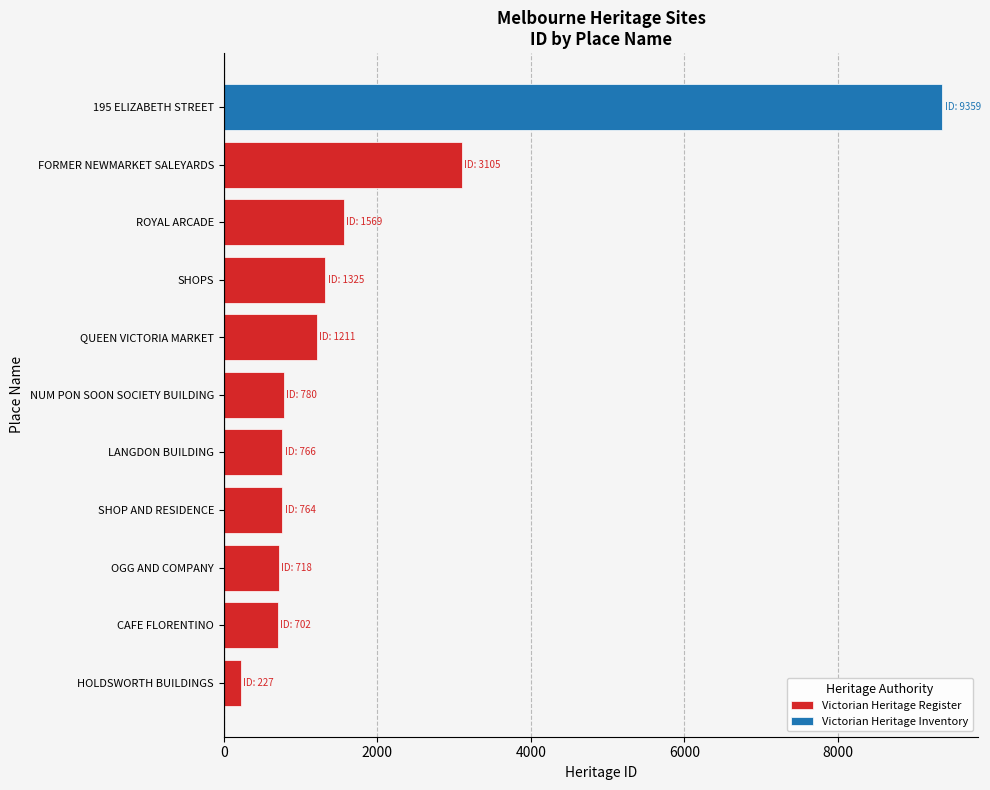

What is the approximate value of Victorian Heritage Register at SHOPS?

1325